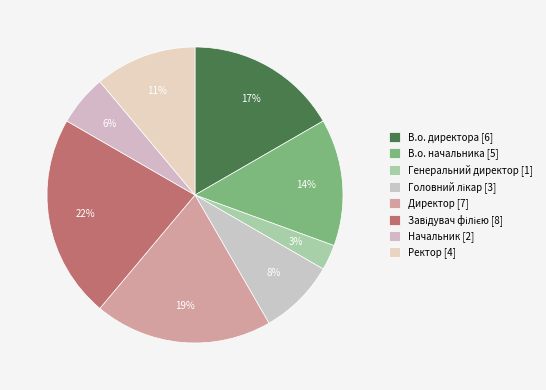

Does Головний лікар account for over 50% of the chart?

No